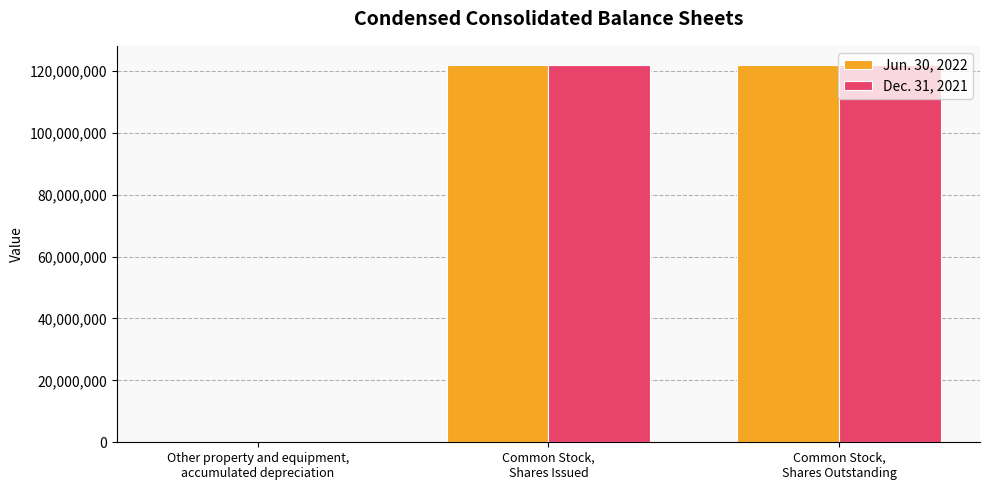

What is the greatest value displayed?

121959282